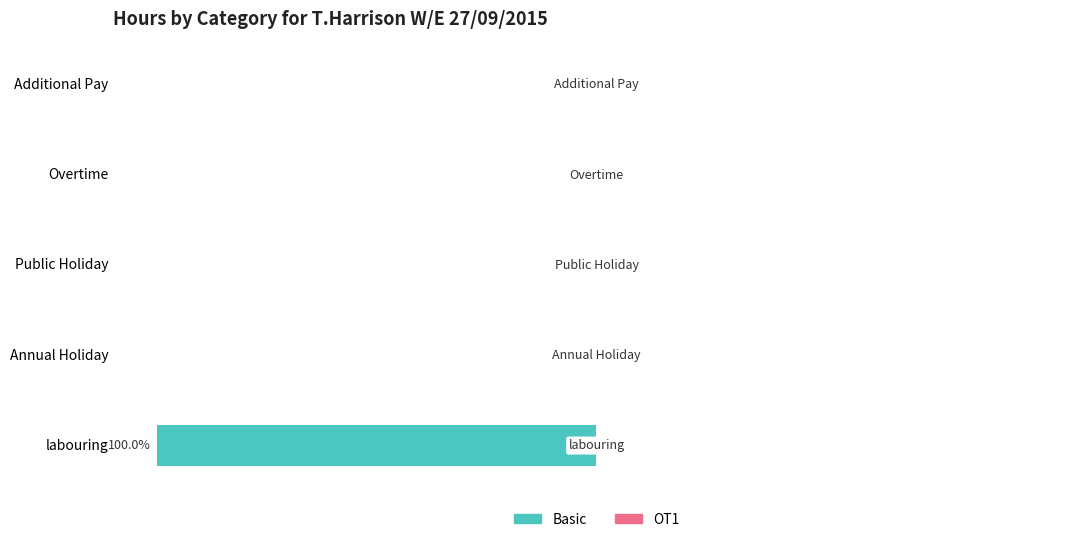

Where is the data nearest to the value -50?

labouring